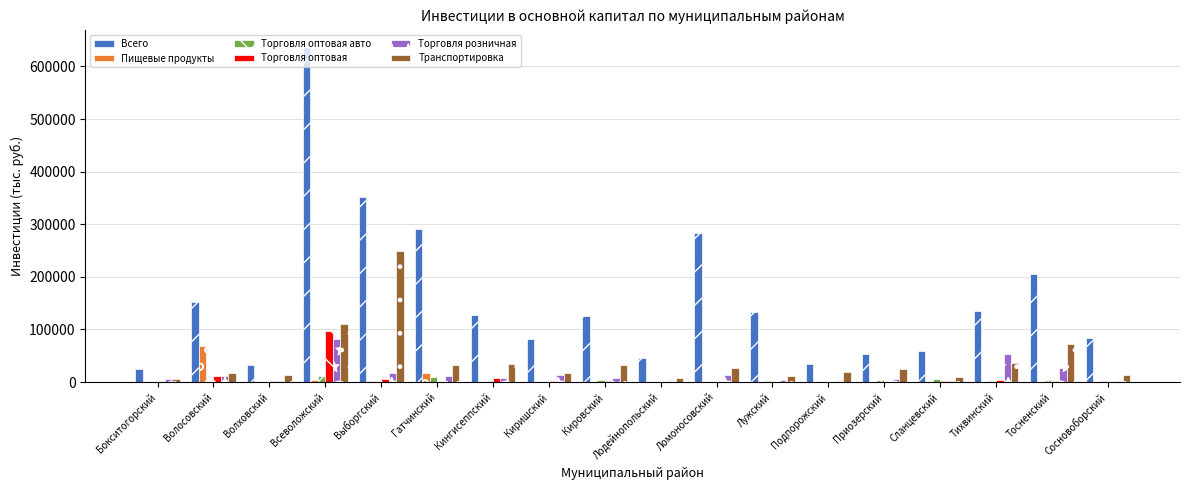

How many values in the Пищевые продукты series exceed 0?

8